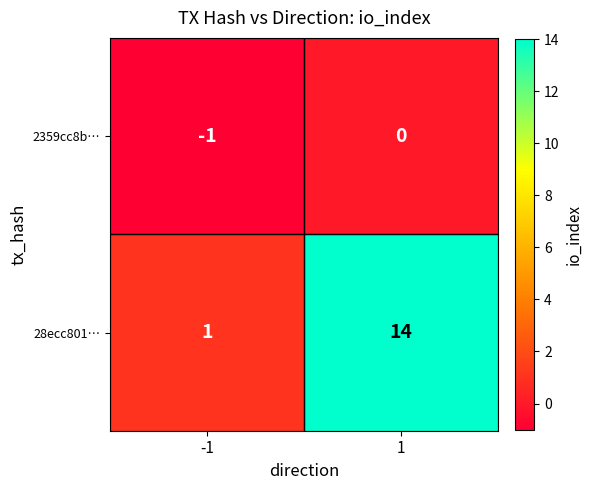

The 2359cc8b… series shows 1 at 1. True or false?

False